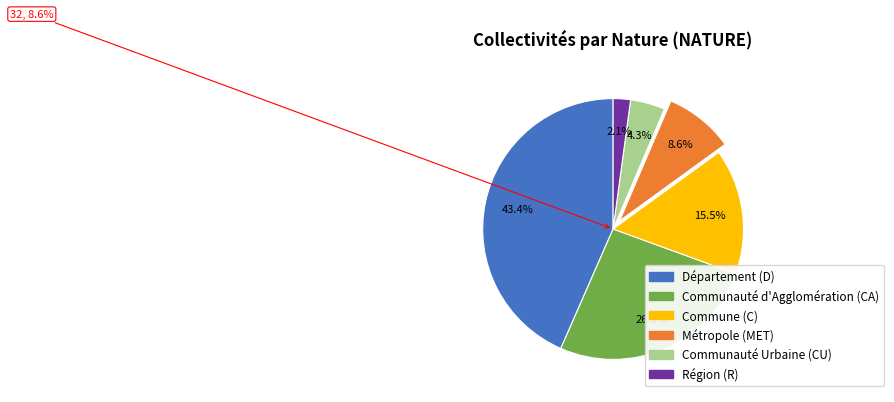

Which category has the biggest portion of the pie?

D